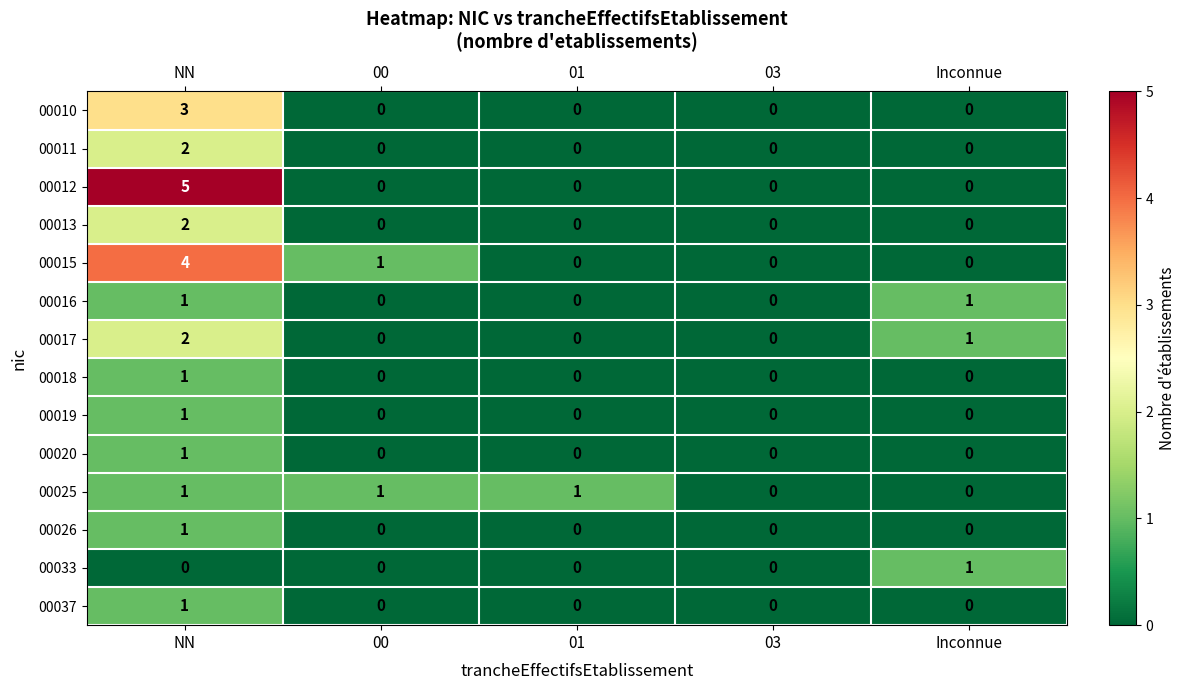

Is the value of 00012 at NN greater than the value of 00037 at 00?

Yes